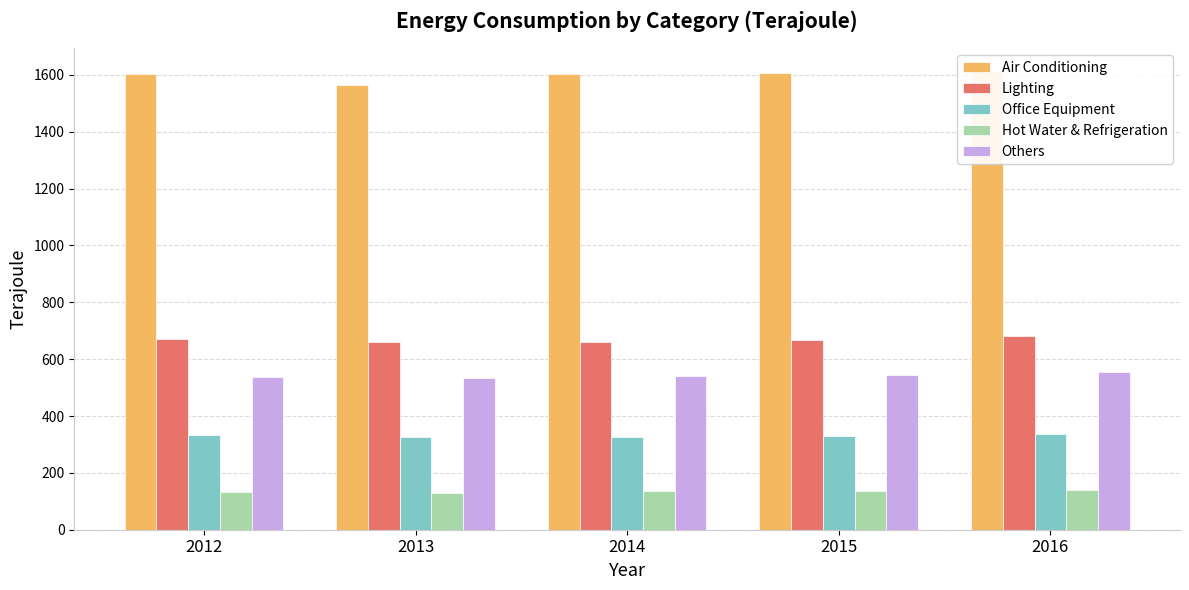

Which series has the largest total across all categories?

Air Conditioning